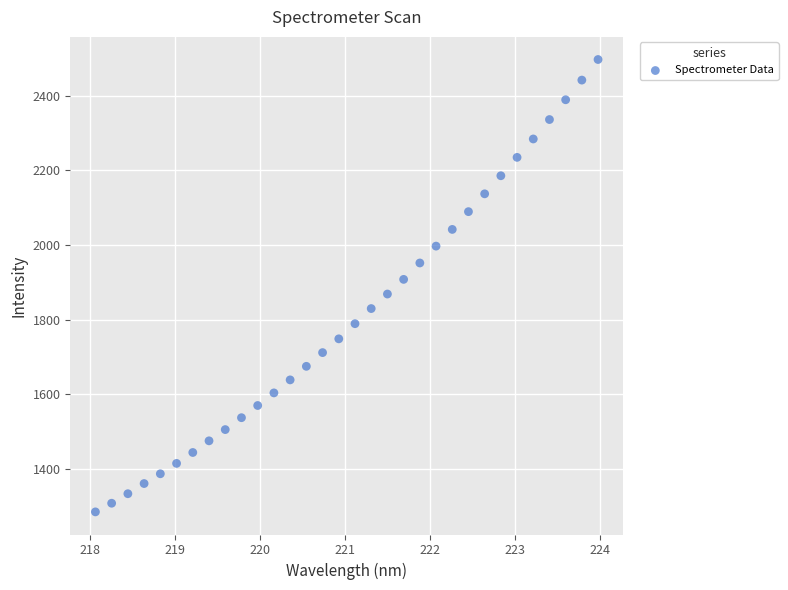

What is the range of X values (max minus min)?

5.9